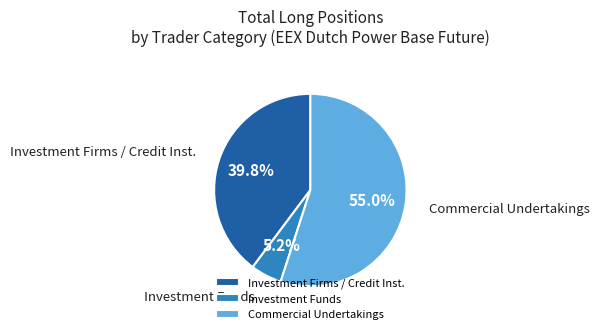

Do Commercial Undertakings and Investment Funds together represent more than half of the pie?

Yes